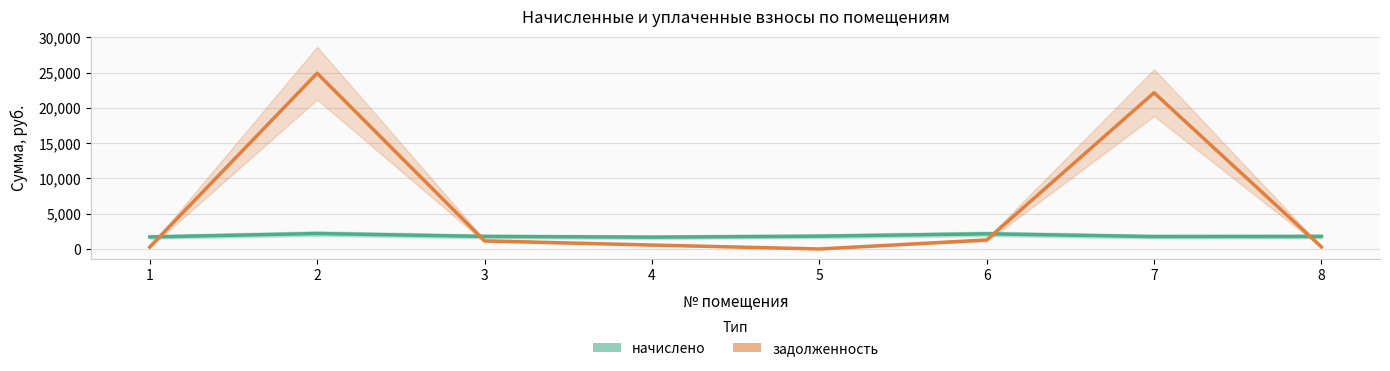

What is the total value across all series at 2?

27103.3